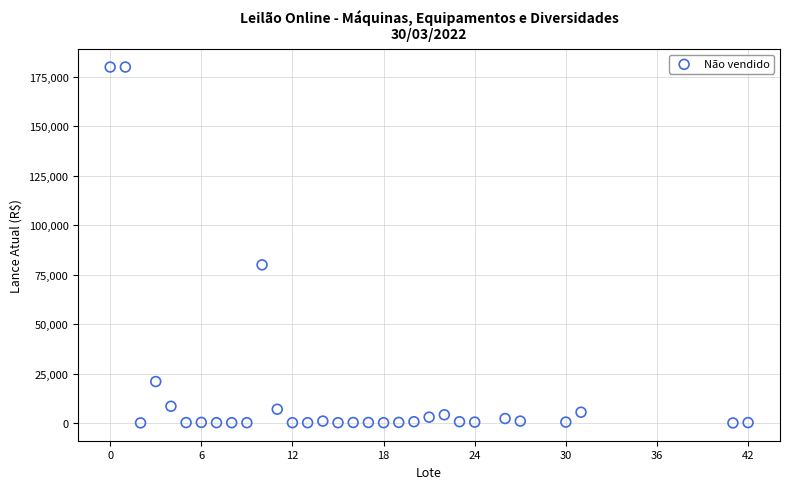

What is the range of Y values (max minus min)?

179920